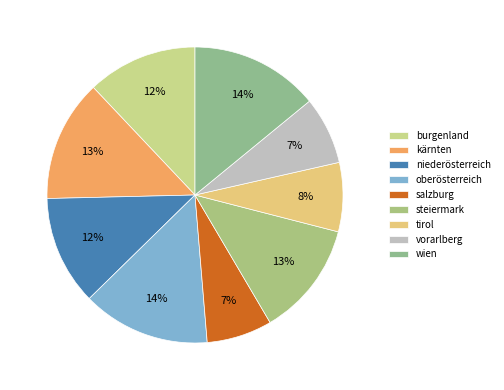

Rank the categories by value from highest to lowest.

wien, oberösterreich, kärnten, steiermark, burgenland, niederösterreich, tirol, vorarlberg, salzburg